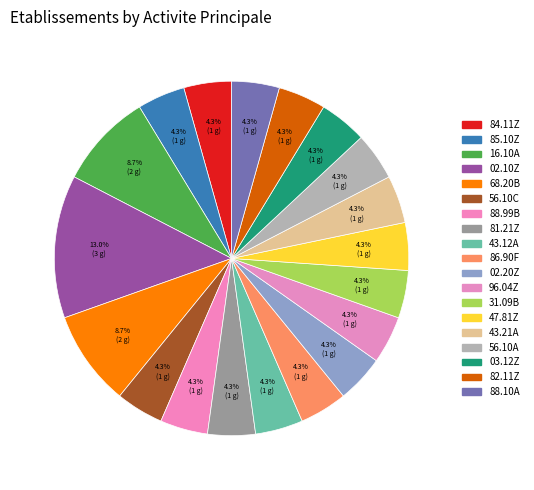

How many slices are in this pie chart?

19